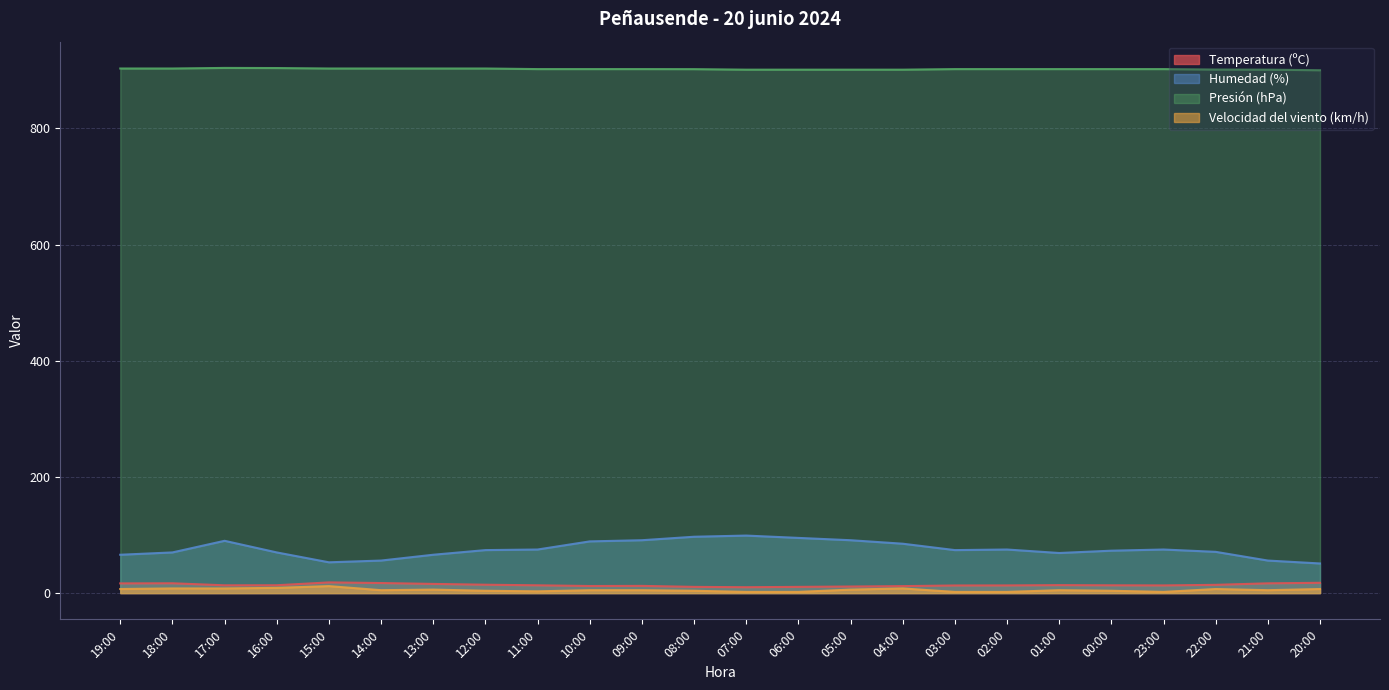

Between 03:00 and 02:00, which series saw the biggest shift?

Humedad (%)